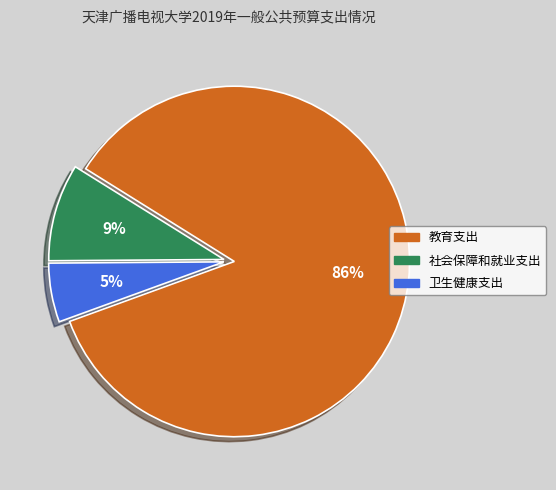

True or false: 卫生健康支出 accounts for 16% of the total.

False